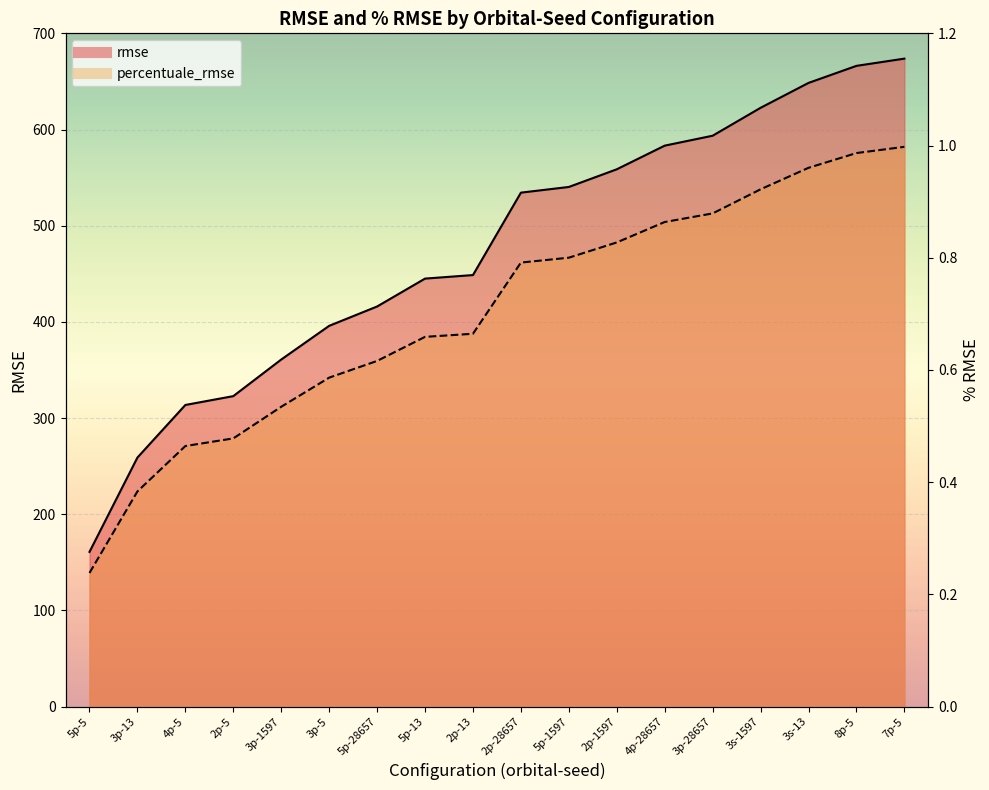

Between 3s-13 and 5p-13, which is larger?

3s-13